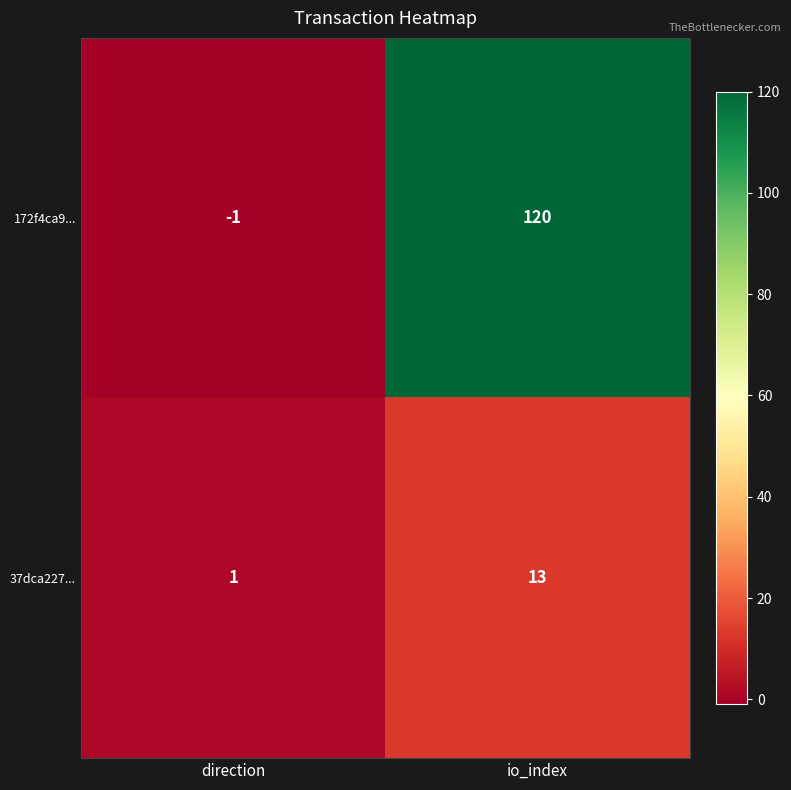

Reading left to right, extract all data points from this chart.

172f4ca9...: -1	120
37dca227...: 1	13